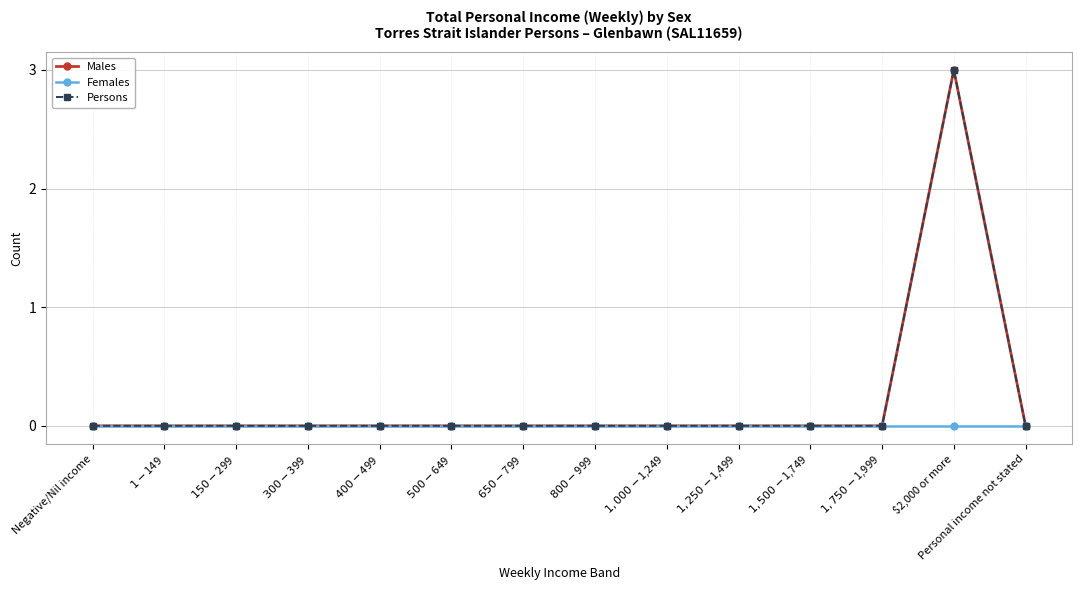

At which label is Males closest to 1?

Negative/Nil income